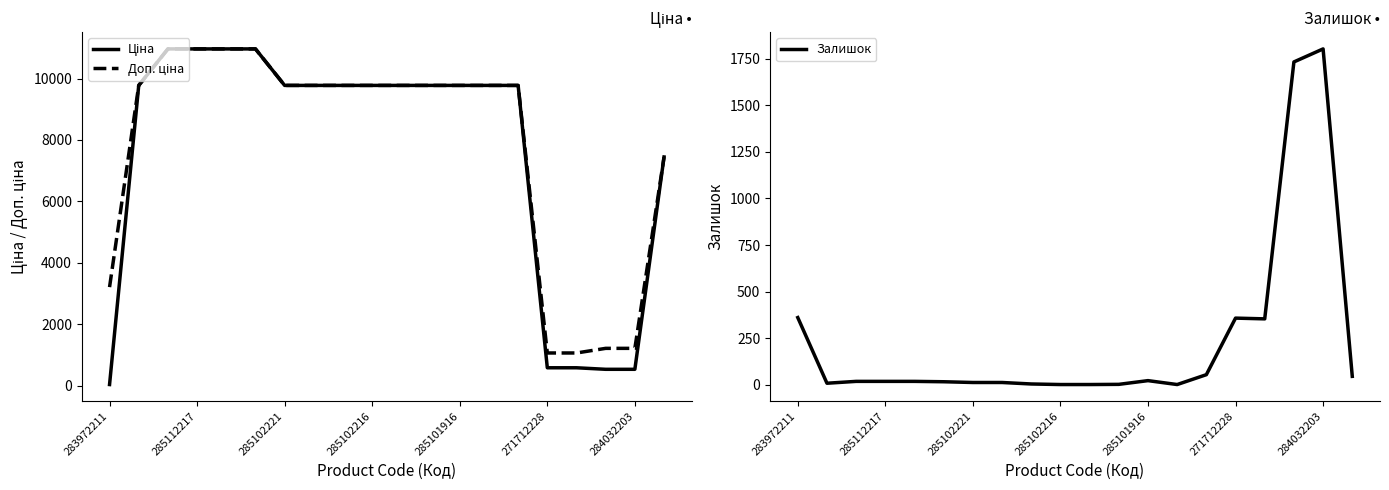

At which label does Залишок reach its peak?

284032203